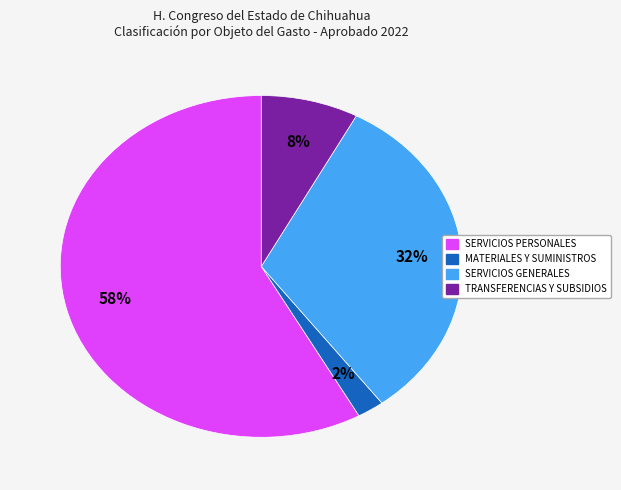

To the nearest percent, what is the difference between the largest and smallest slice percentages?

56%